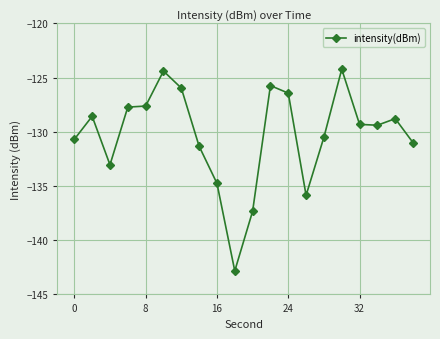

What is the average value?

-130.3